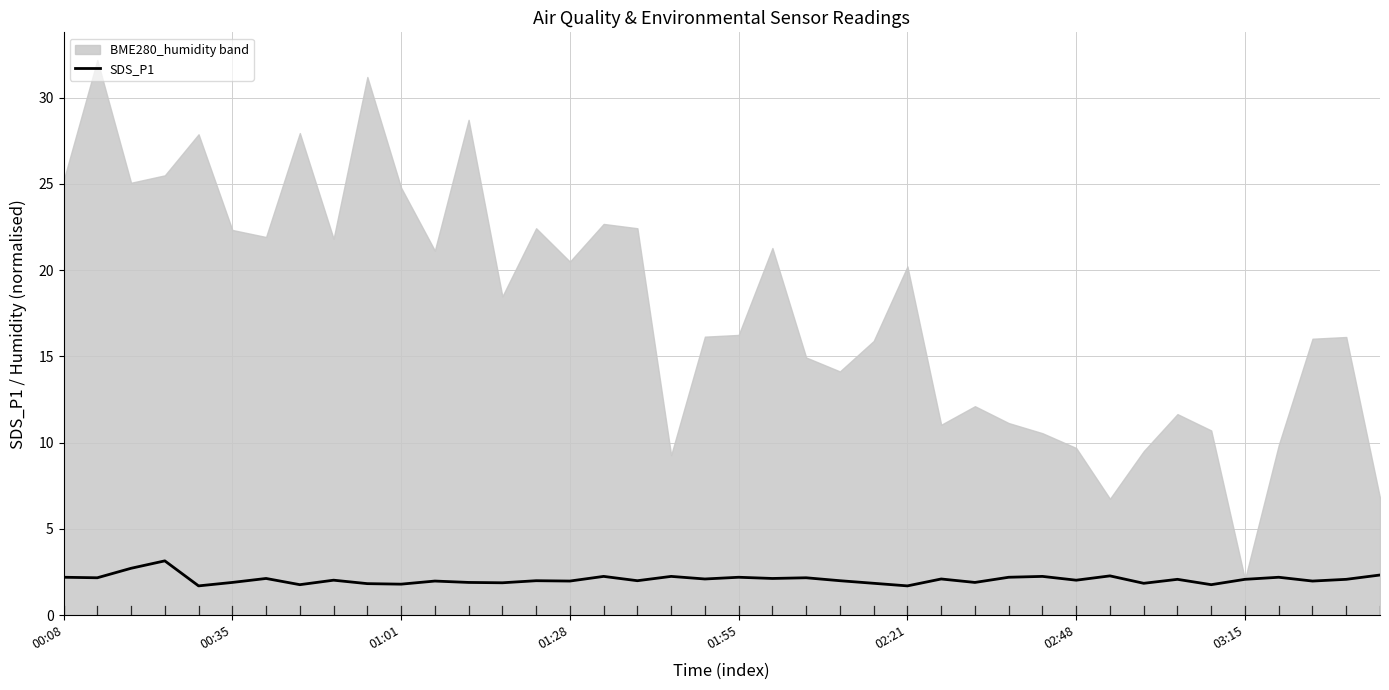

The value of SDS_P1 at 03:15 is 2.1. True or false?

True